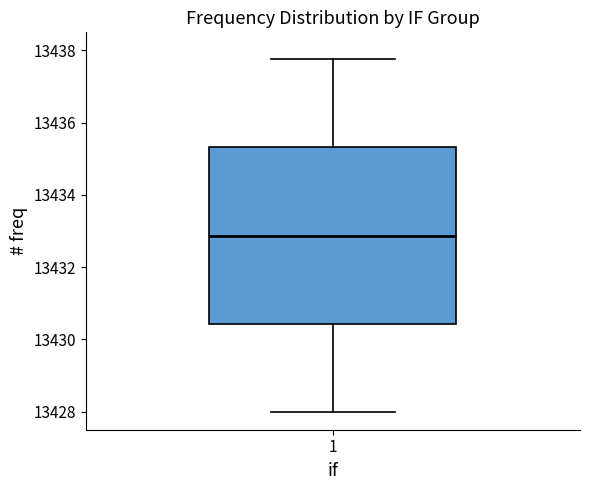

Transcribe this box plot: give where the median line is, the range the box spans, and where the two whiskers end, as read against the y-axis. The values are not printed on the chart, so give them approximately, as read against the axis.

median 13432.8, box 13430.4 to 13435.4, whiskers 13428.0 to 13437.8